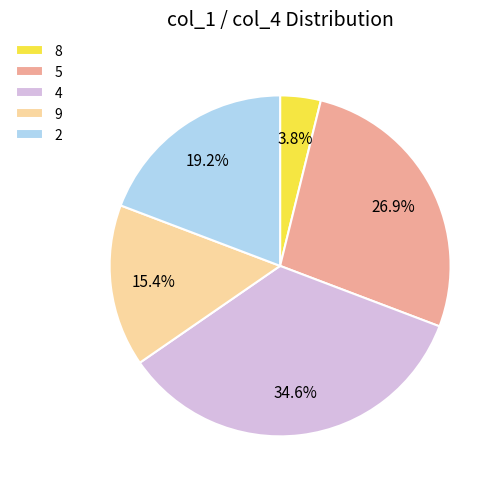

Rank the categories by value from lowest to highest.

8, 9, 2, 5, 4